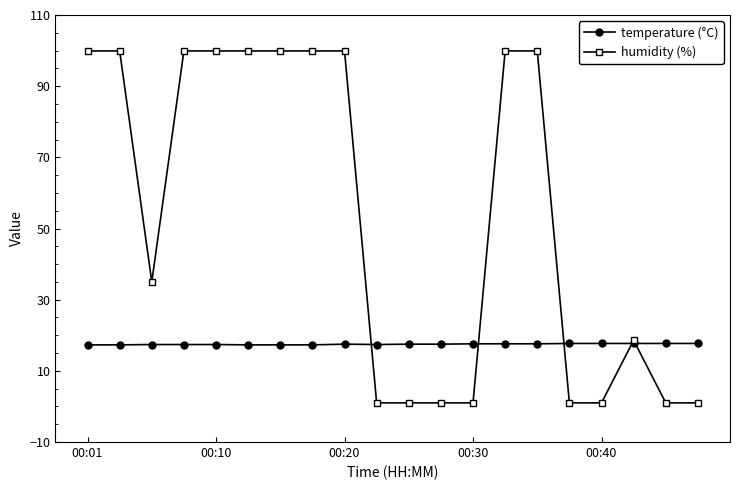

Which series has the largest total across all categories?

humidity (%)